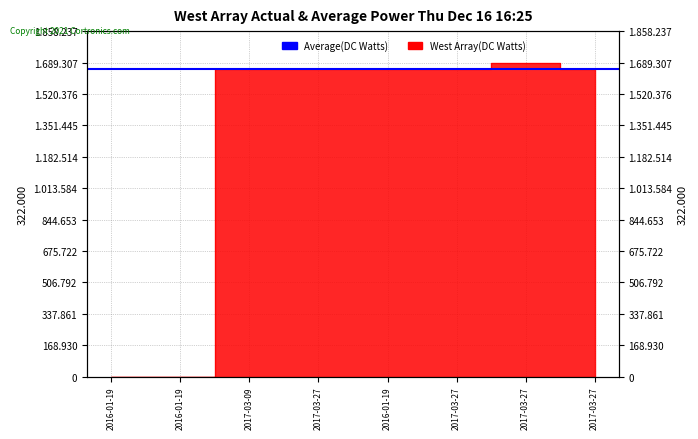

Reading right to left, what are all the values shown in this chart?

2017-03-27=1652127	2017-03-27=1689307	2017-03-27=1652126	2016-01-19=1652119	2017-03-27=1652084	2017-03-09=1652213	2016-01-19=0	2016-01-19=0